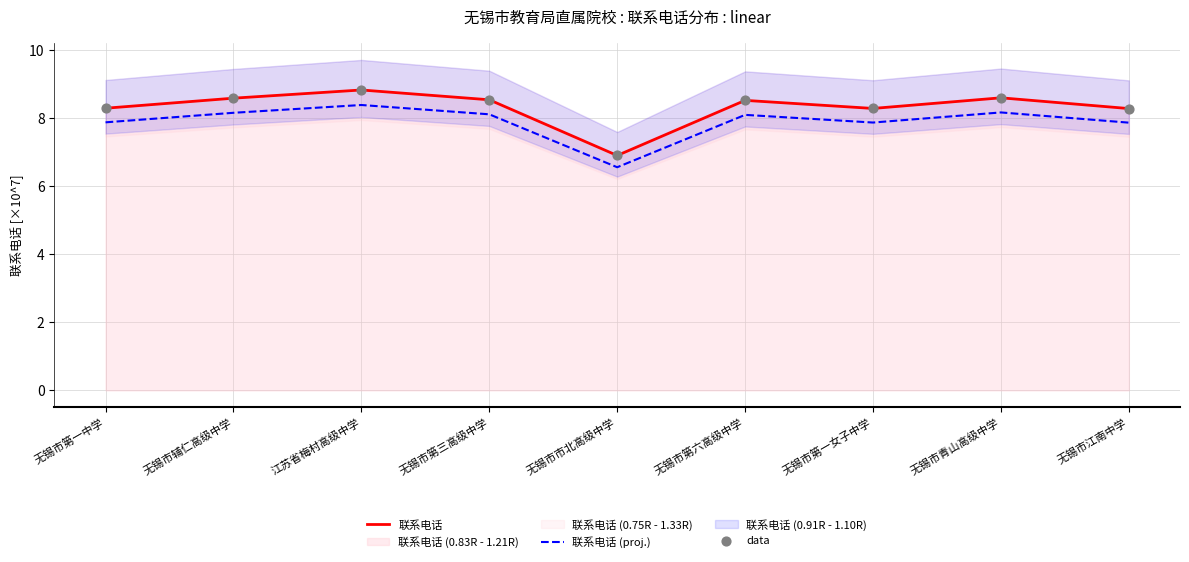

At which category is the sum across all series the highest?

江苏省梅村高级中学